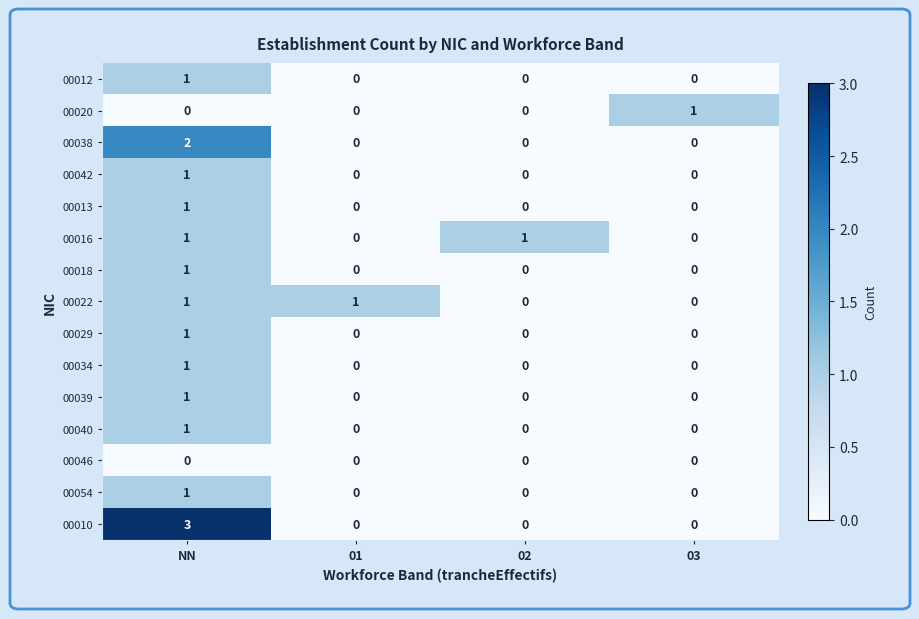

How many categories are shown in the chart?

4